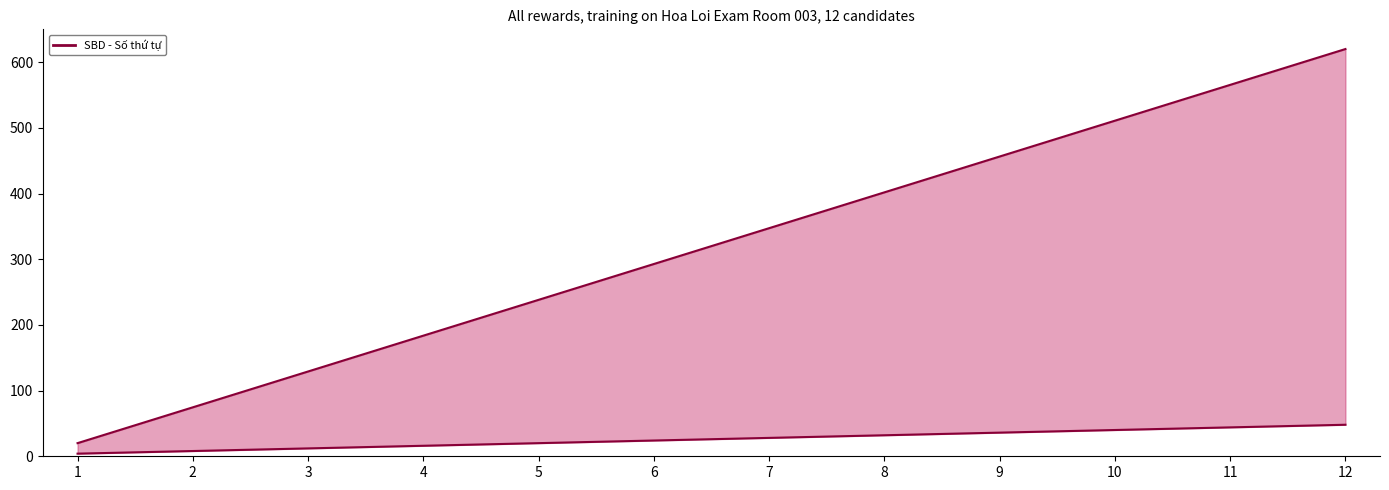

Rank the series by their average value, from highest to lowest.

upper, lower